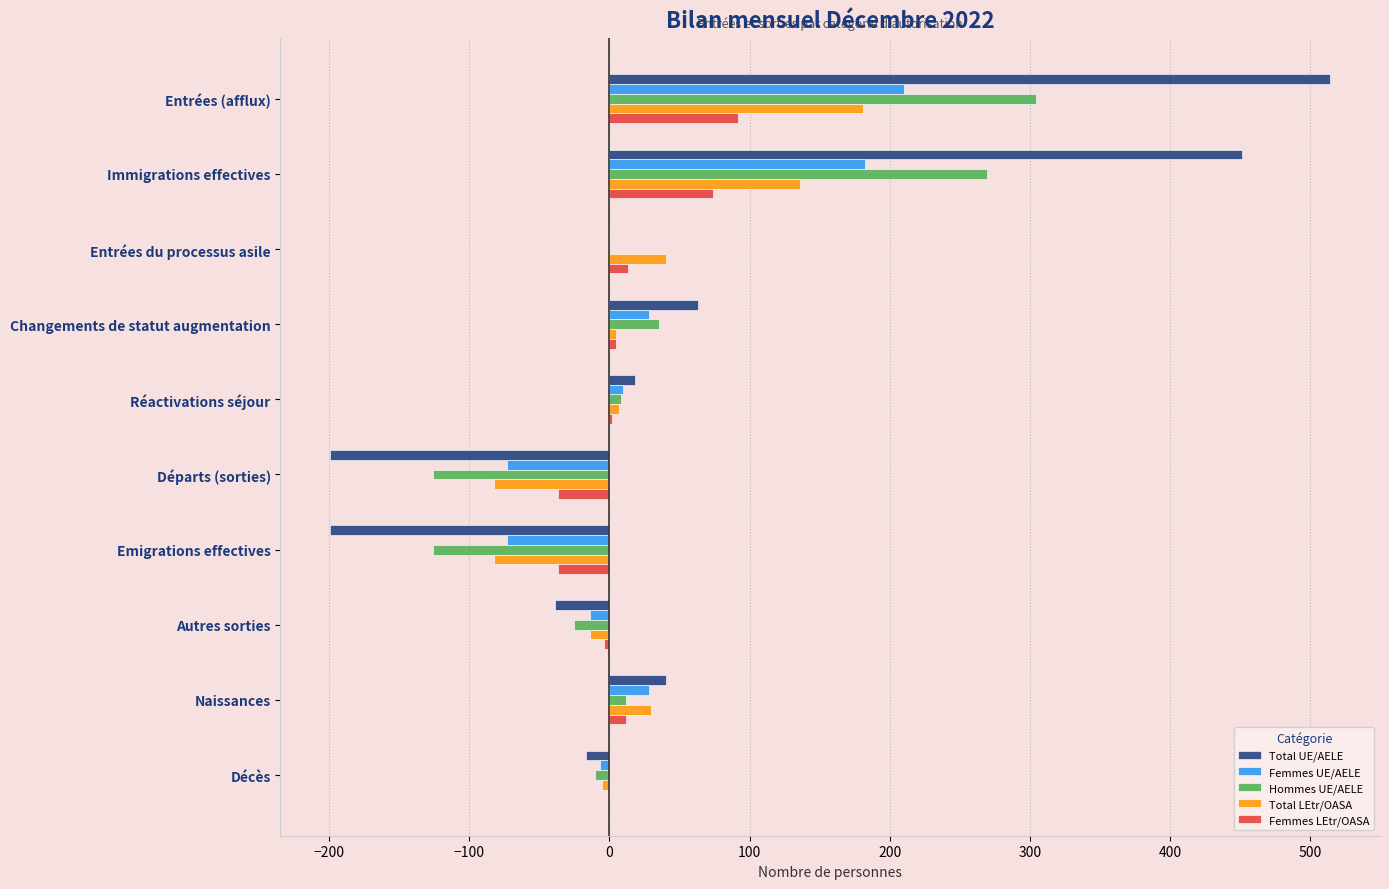

The value of Total LEtr/OASA at Entrées du processus asile is 40. True or false?

True